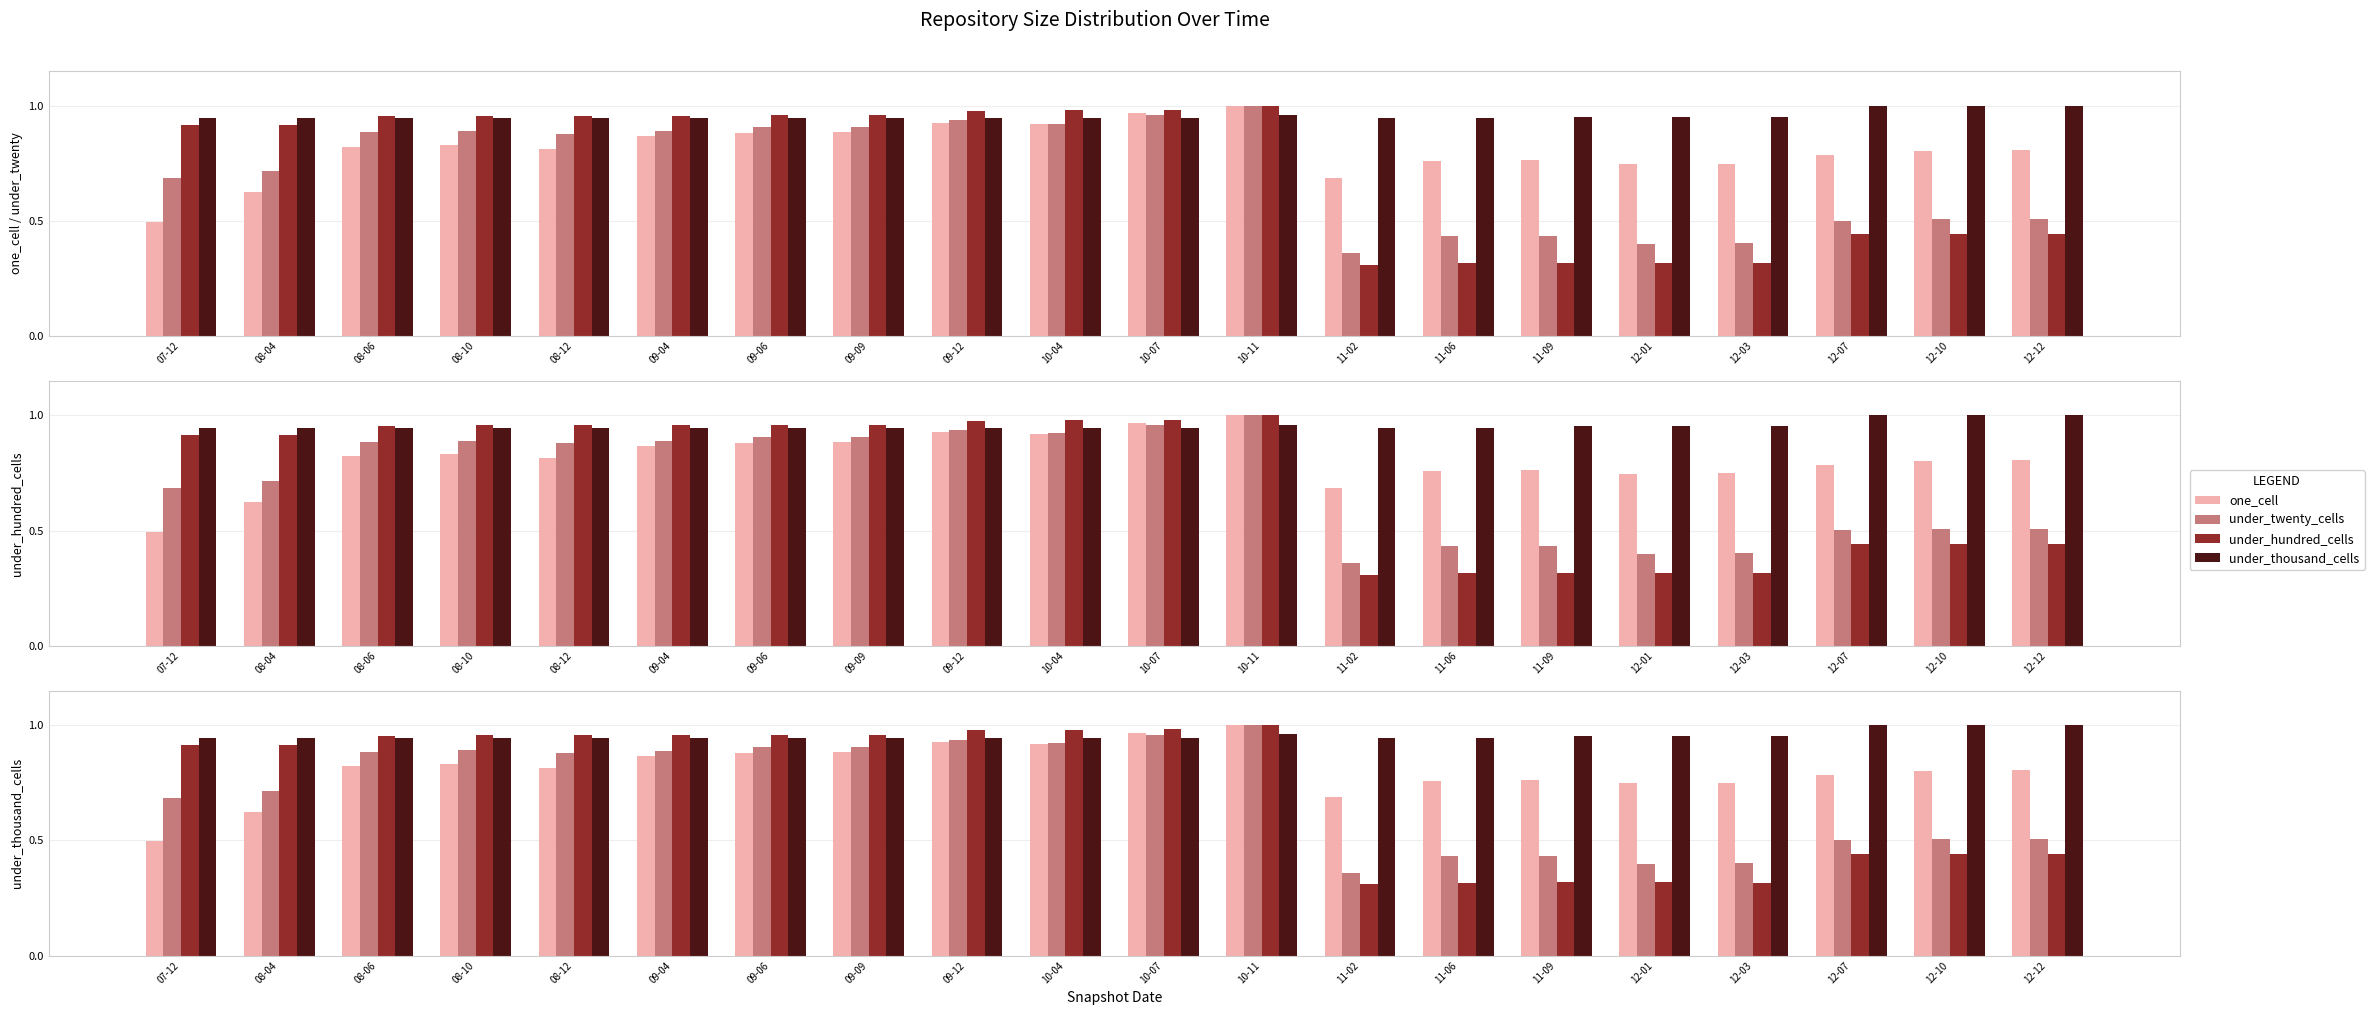

At which category is the sum across all series the highest?

10-11